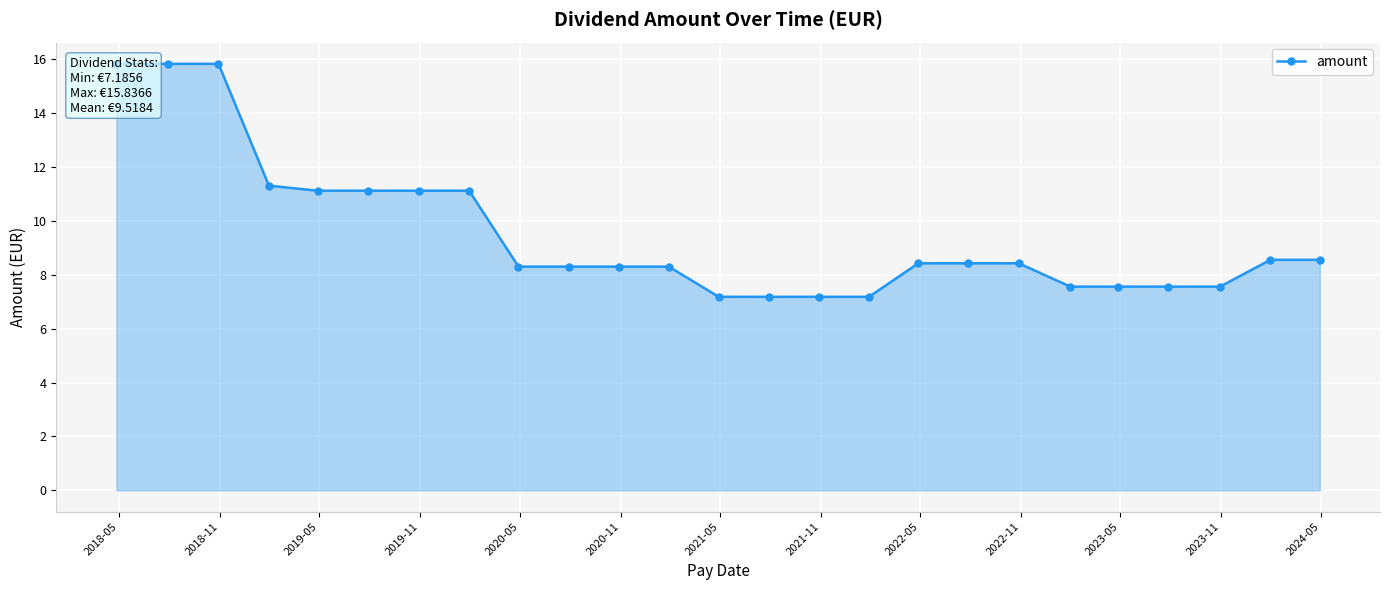

At which category does the chart reach its peak across all series?

2018-05